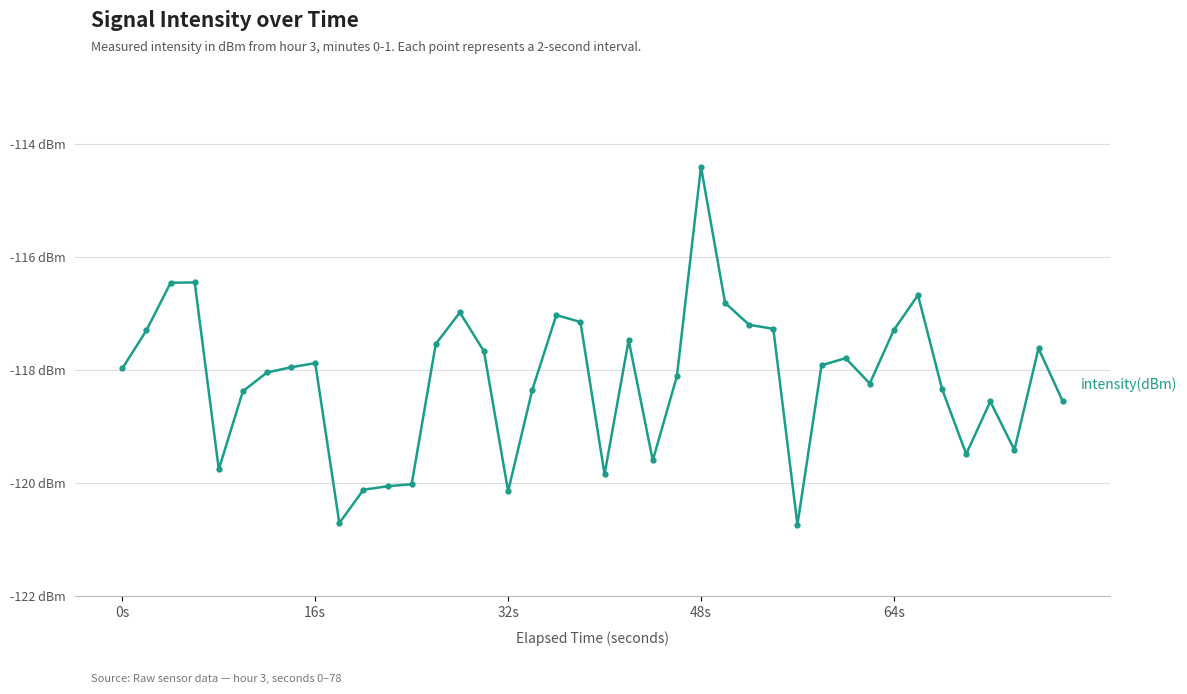

What is the greatest value displayed?

-114.4